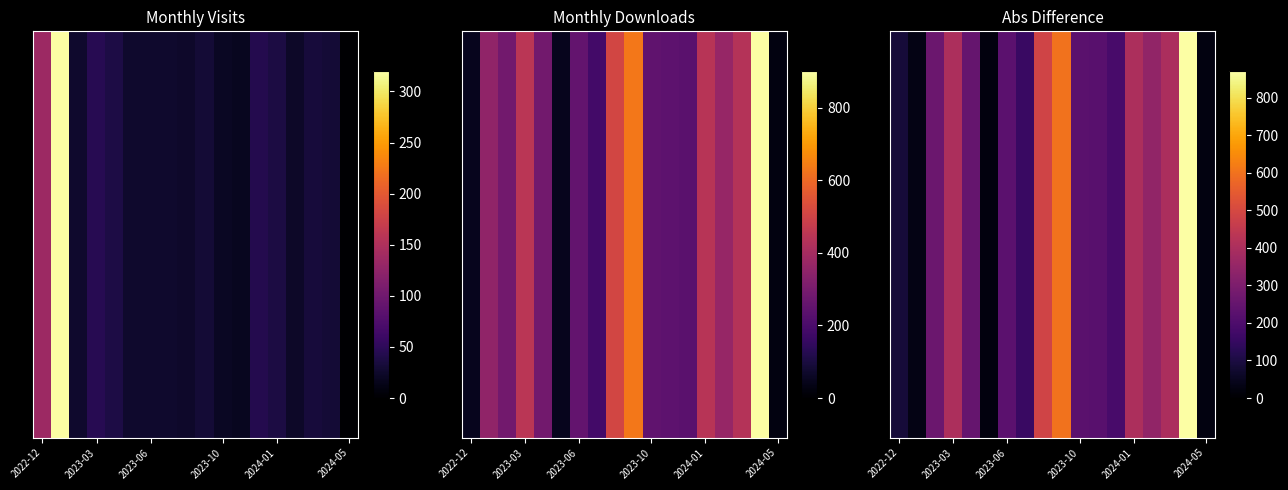

What is the smallest value displayed?

22